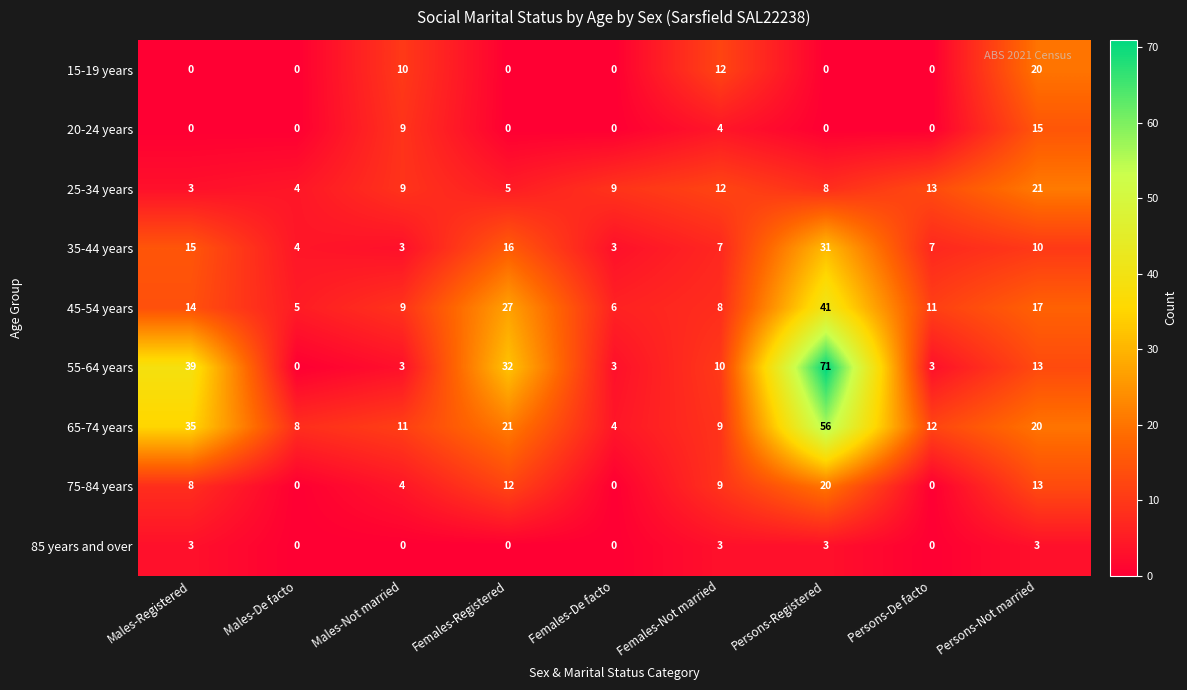

What is the difference between the highest and lowest values at Persons-Not married?

18